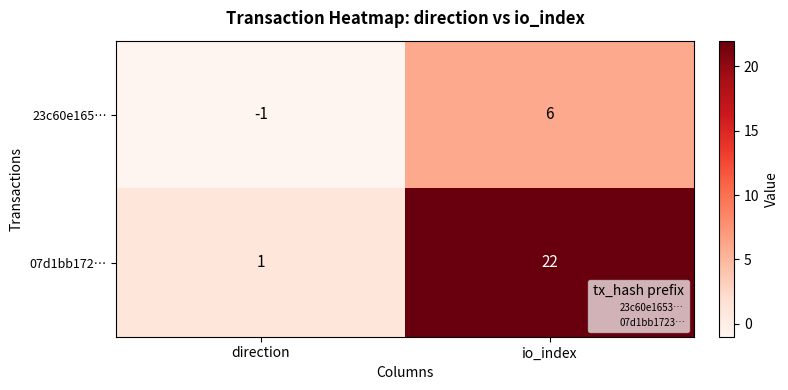

Reading left to right, list all the values displayed in this chart.

23c60e165…: direction=-1	io_index=6
07d1bb172…: direction=1	io_index=22